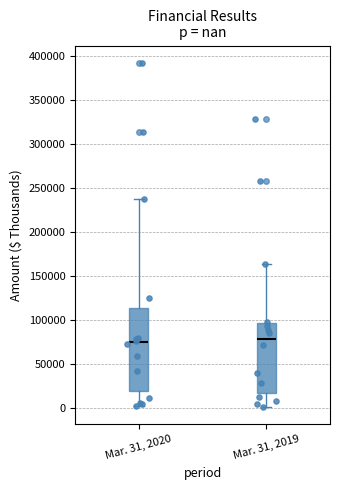

Reading left to right, read every box against the y-axis: the position of its median line, the range the box covers, and the ends of its whiskers. The values are not printed on the chart, so give them approximately, as read against the axis.

Mar. 31, 2020: median 75000, box 20000 to 115000, whiskers 0 to 235000
Mar. 31, 2019: median 80000, box 15000 to 95000, whiskers 0 to 165000